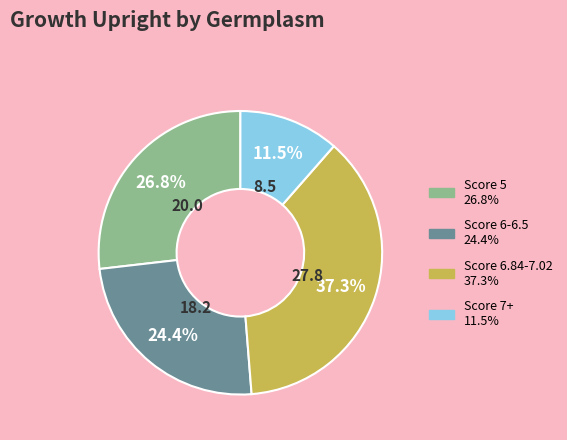

Is there any slice that represents more than half of the pie?

No